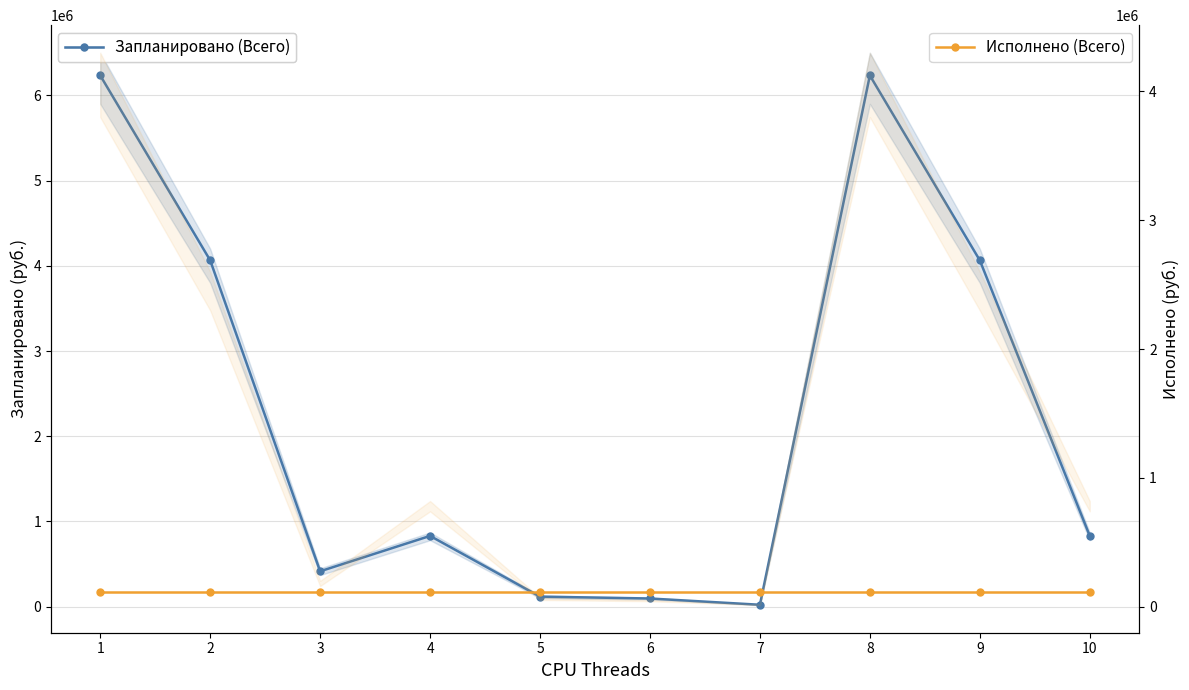

True or false: Исполнено (Всего) has a value of 117600 at 1.

True